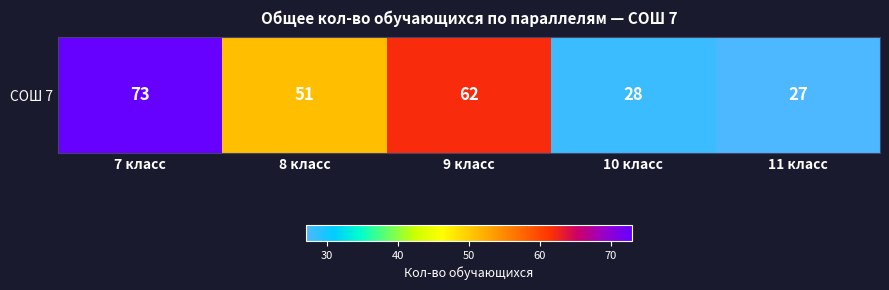

At which label does the data first exceed 51?

7 класс